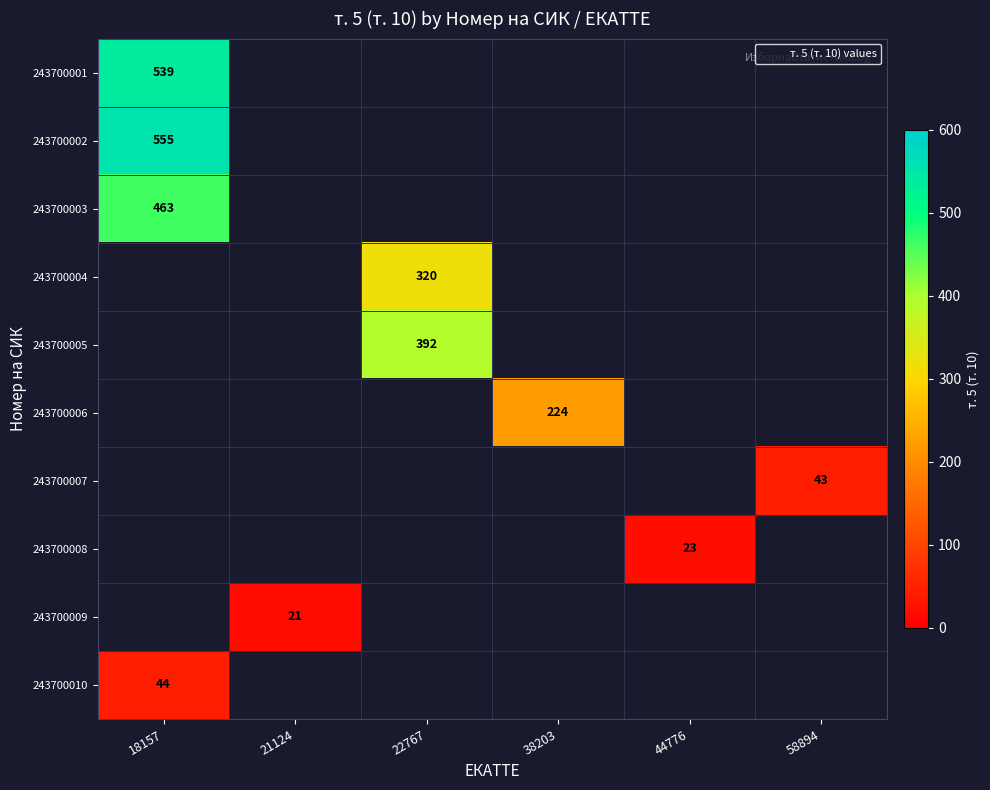

What is the minimum value shown in the chart?

21.0